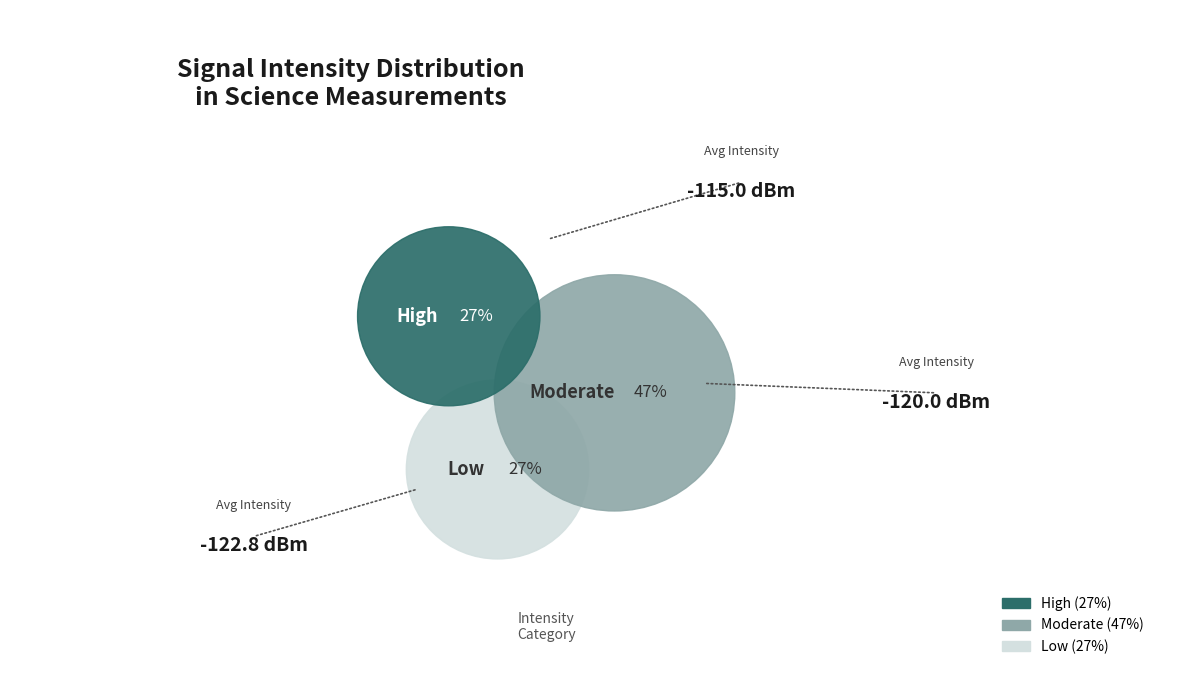

Which has a higher value, 50 or 58?

58